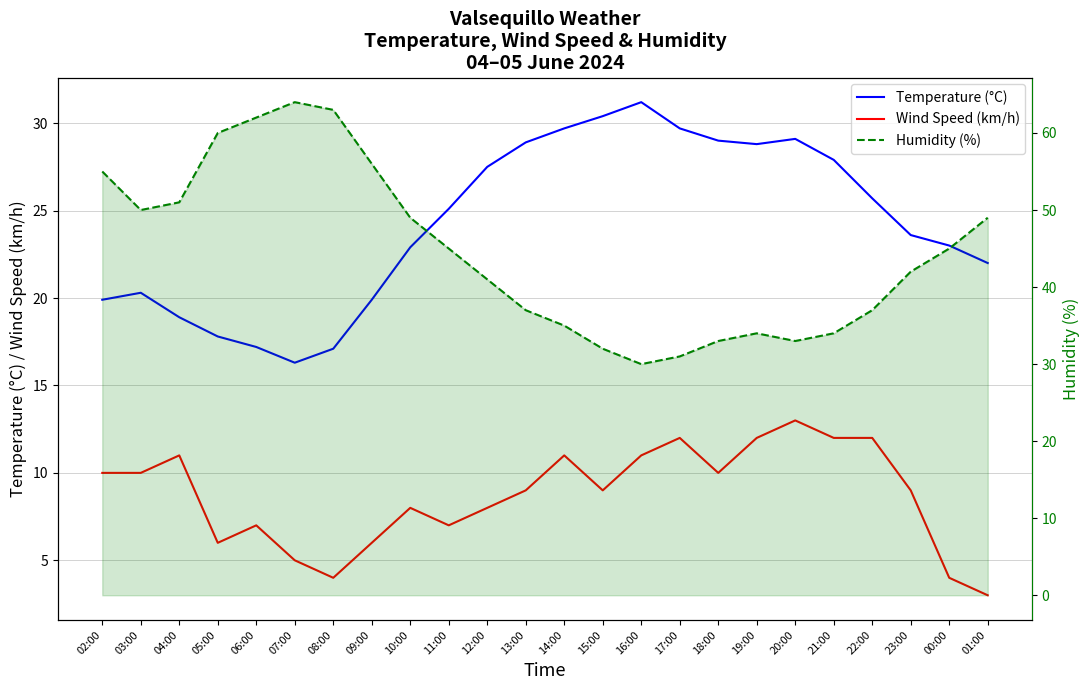

How many data points in Humidity (%) are less than 45?

12